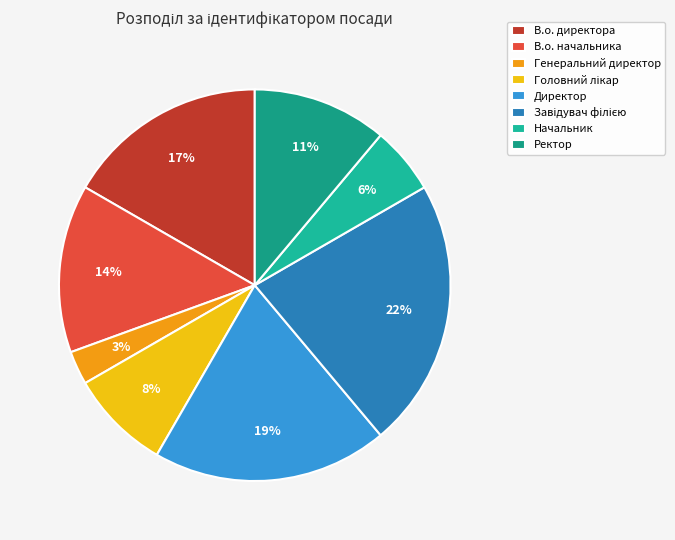

To the nearest percent, what percentage of the pie is Начальник?

6%